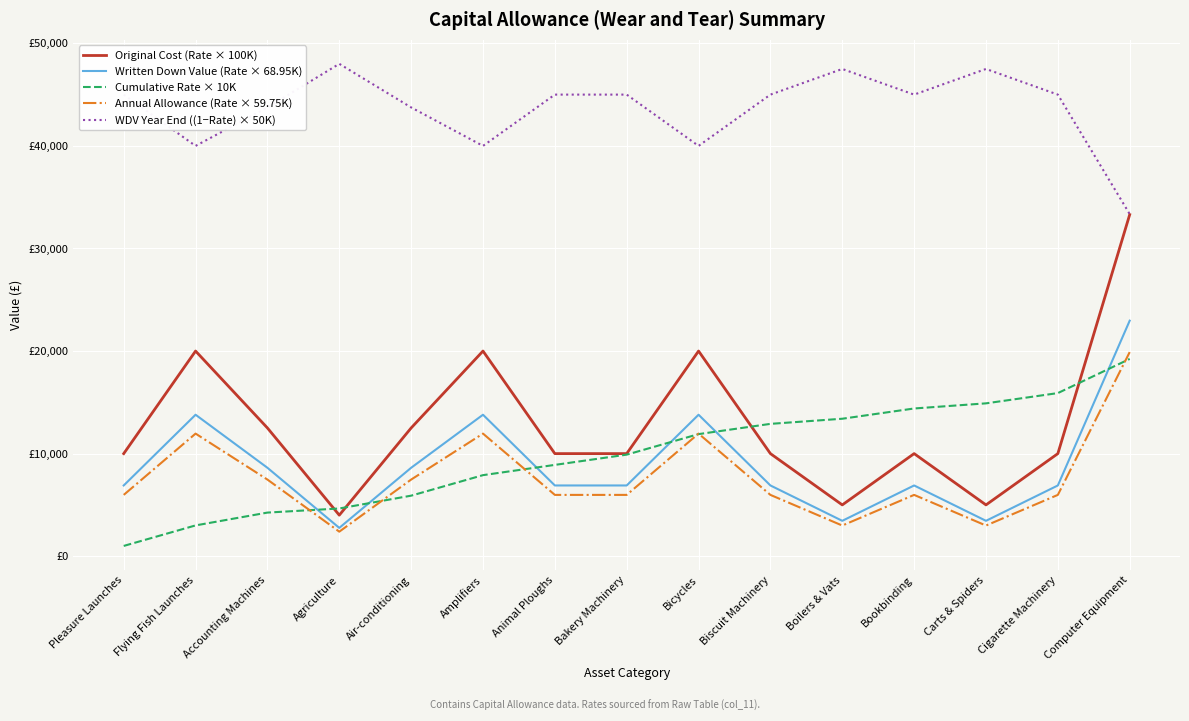

What is the average value of the WDV Year End ((1−Rate) × 50K) series?

43590.0